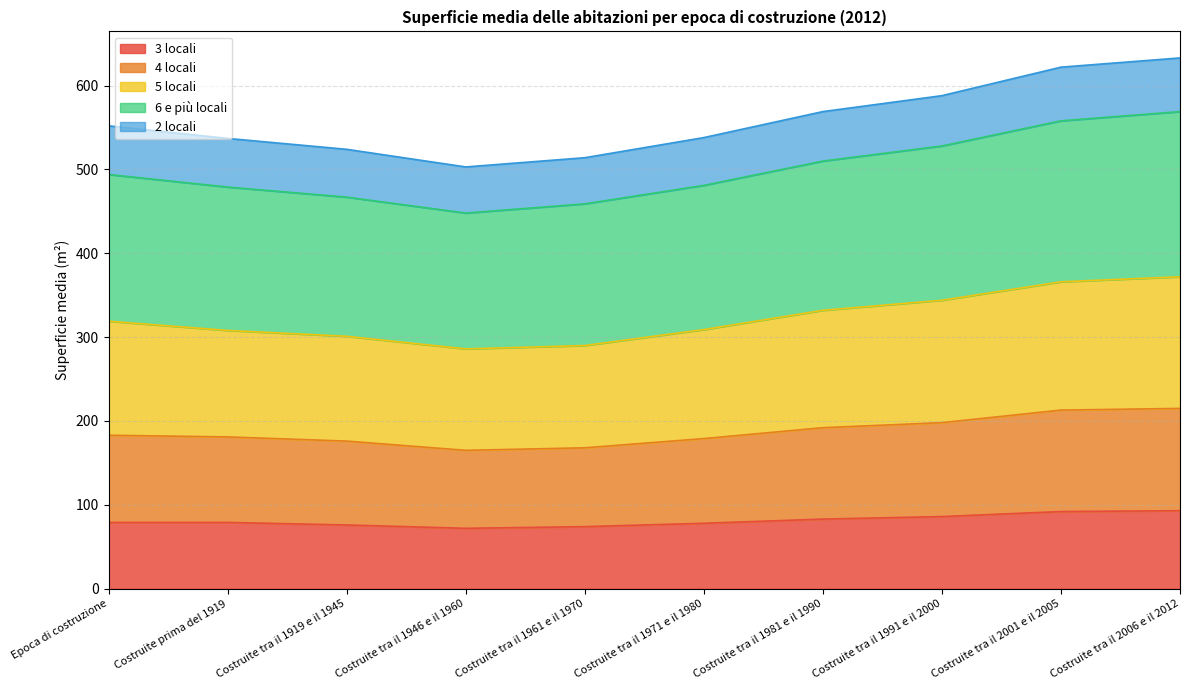

The 3 locali series shows 24 at Costruite tra il 1981 e il 1990. True or false?

False